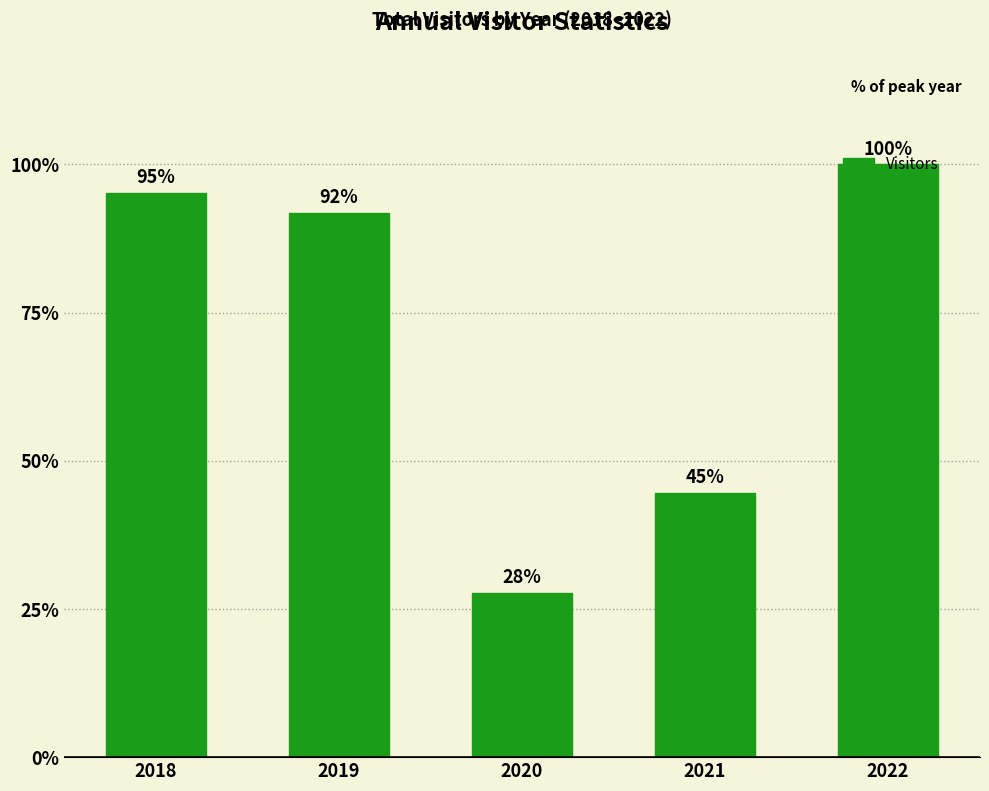

Reading left to right, list all the values displayed in this chart.

142309	137384	41464	66744	149507